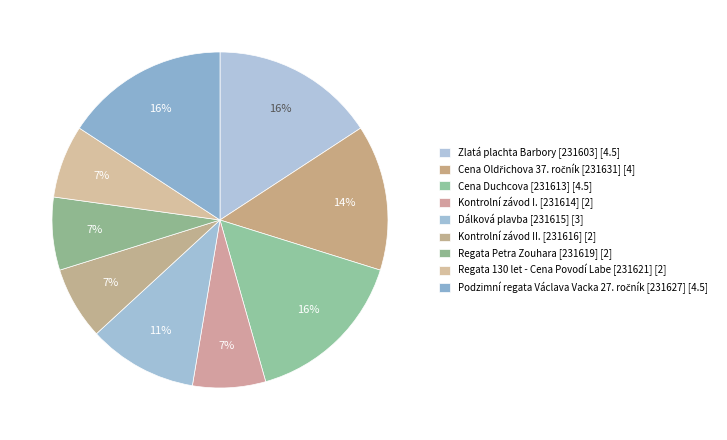

How many slices are in this pie chart?

9